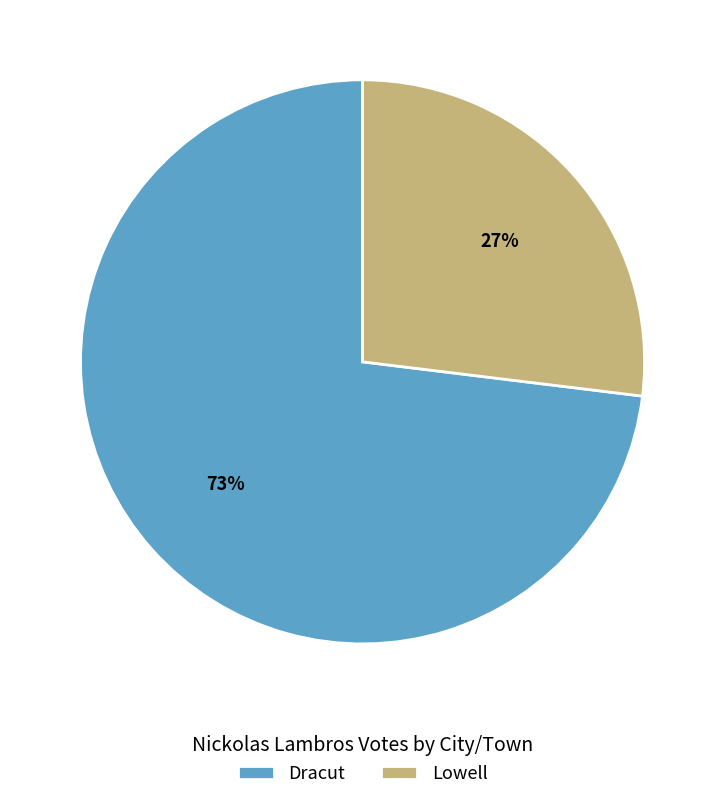

Count the number of slices in the pie.

2